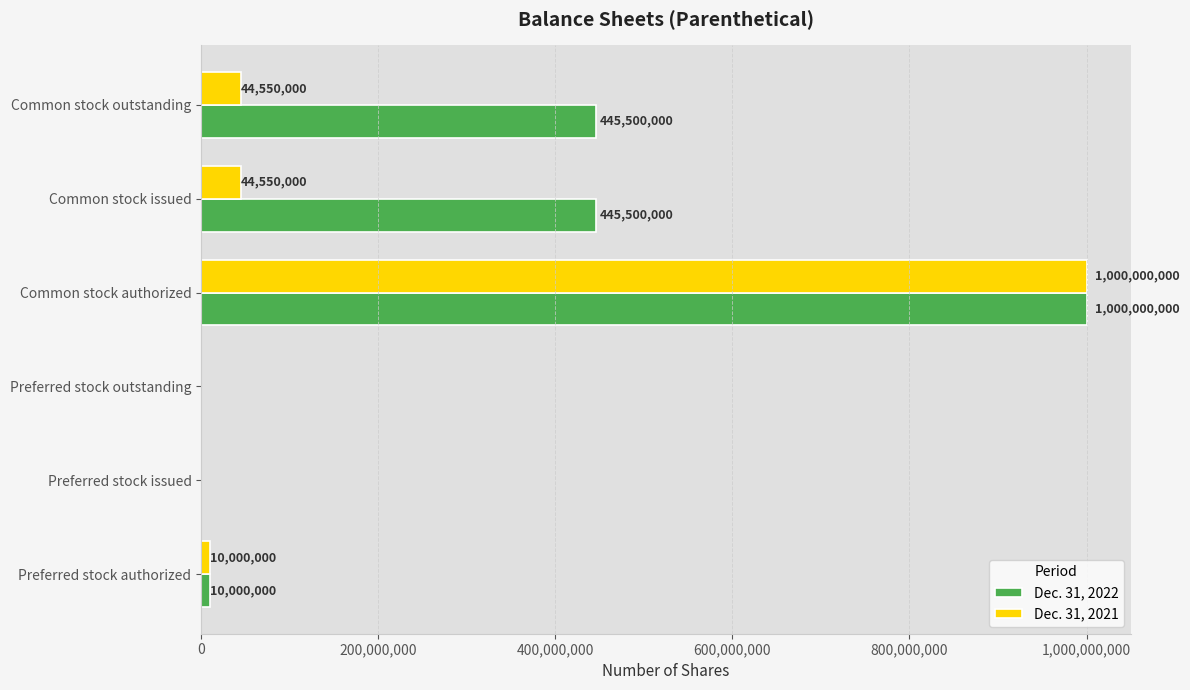

How many values in Dec. 31, 2021 are above zero?

4